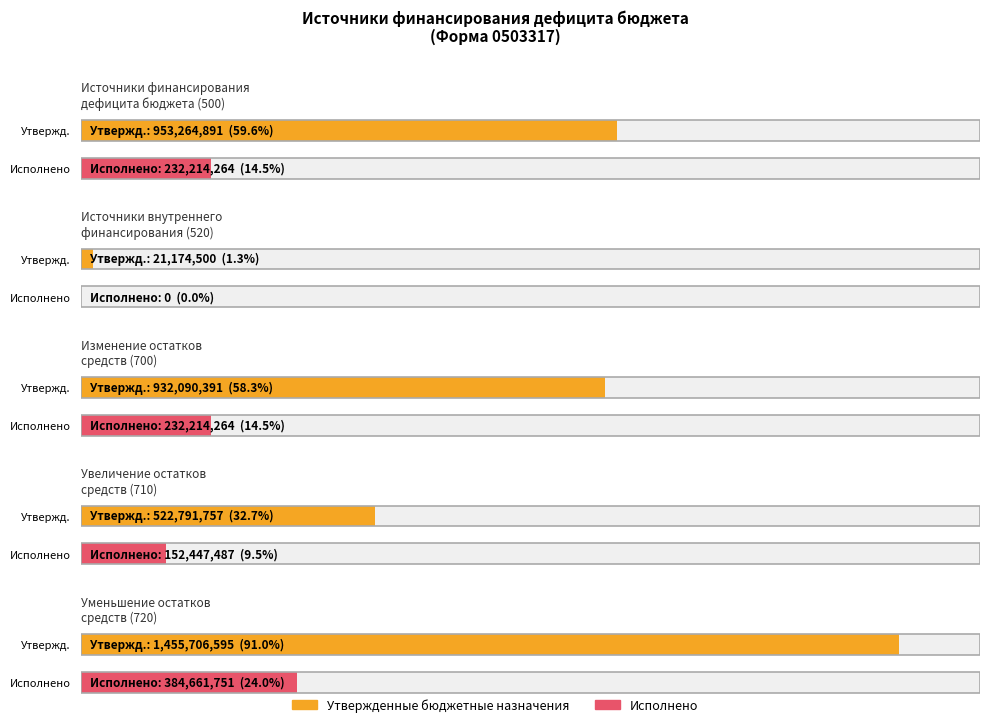

List the labels in order of Утвержденные бюджетные назначения value, smallest first.

Источники внутреннего
финансирования (520), Увеличение остатков
средств (710), Изменение остатков
средств (700), Источники финансирования
дефицита бюджета (500), Уменьшение остатков
средств (720)